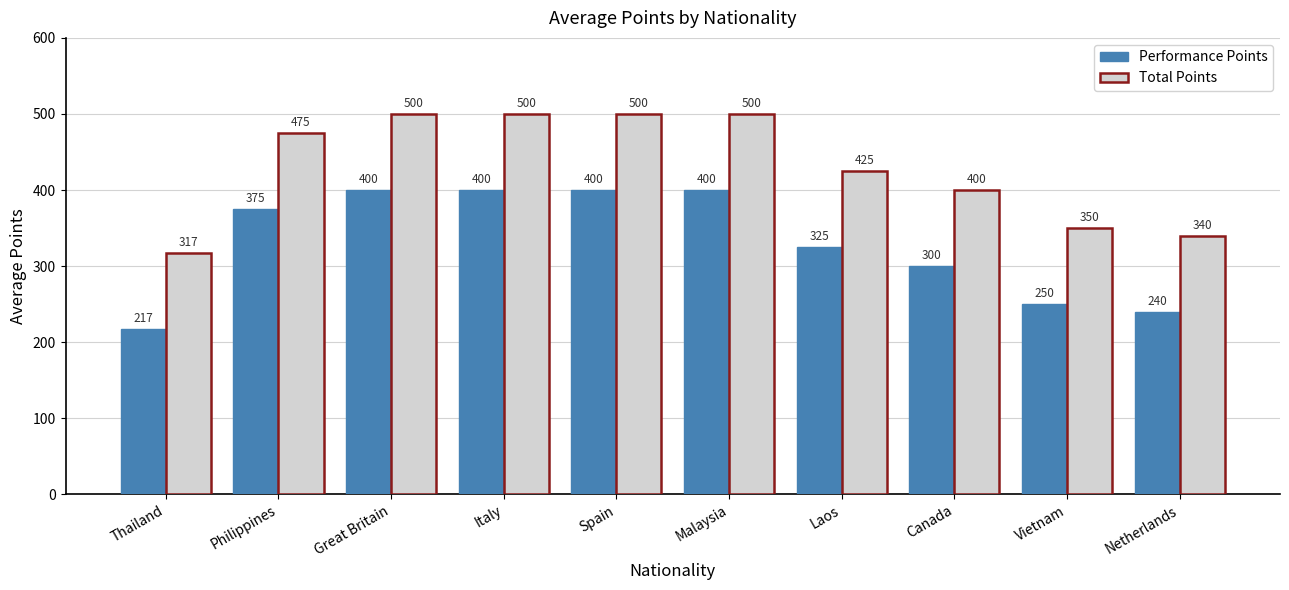

What is the difference between the highest and lowest values at Canada?

100